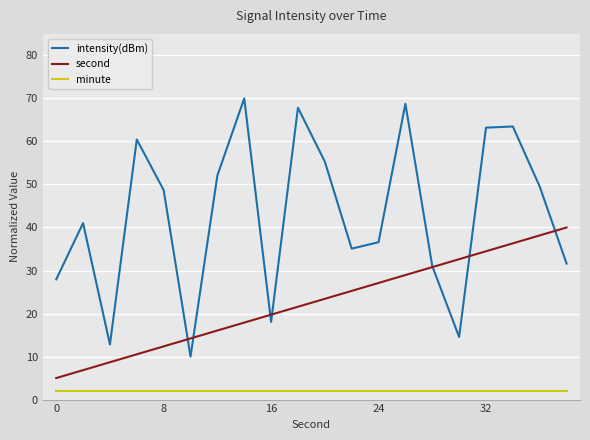

Which series has the largest total across all categories?

intensity(dBm)